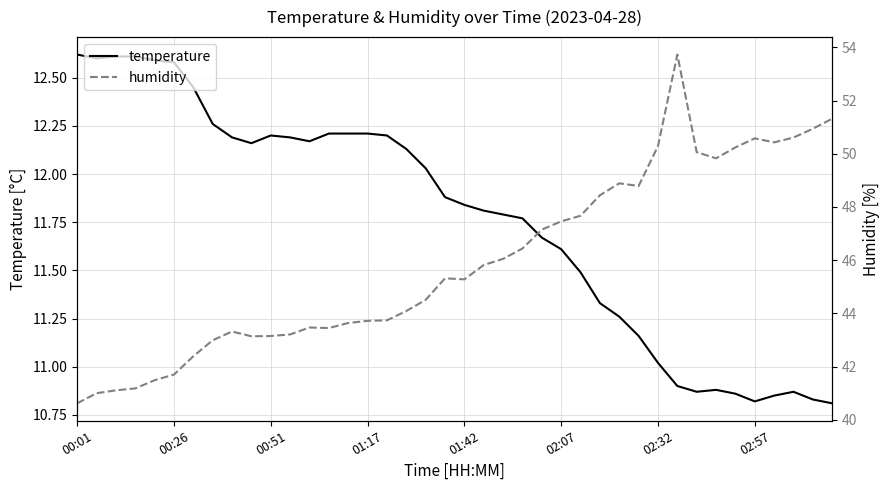

Where is temperature nearest to the value 11?

02:32